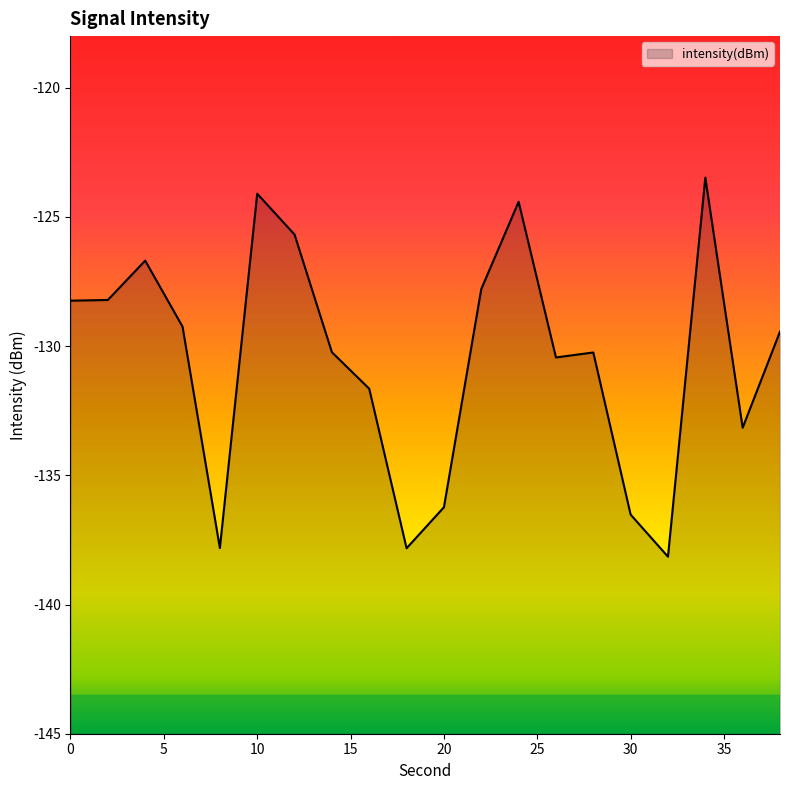

Which label corresponds to the largest value in the chart?

34